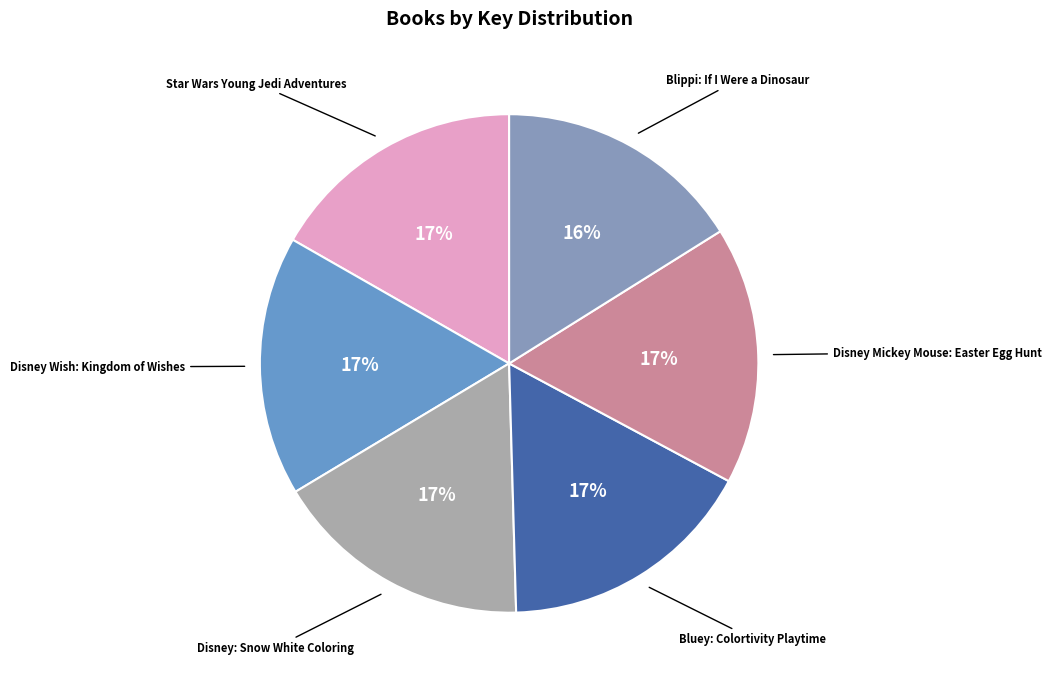

Do Bluey: Colortivity Playtime and Star Wars Young Jedi Adventures together represent more than half of the pie?

No